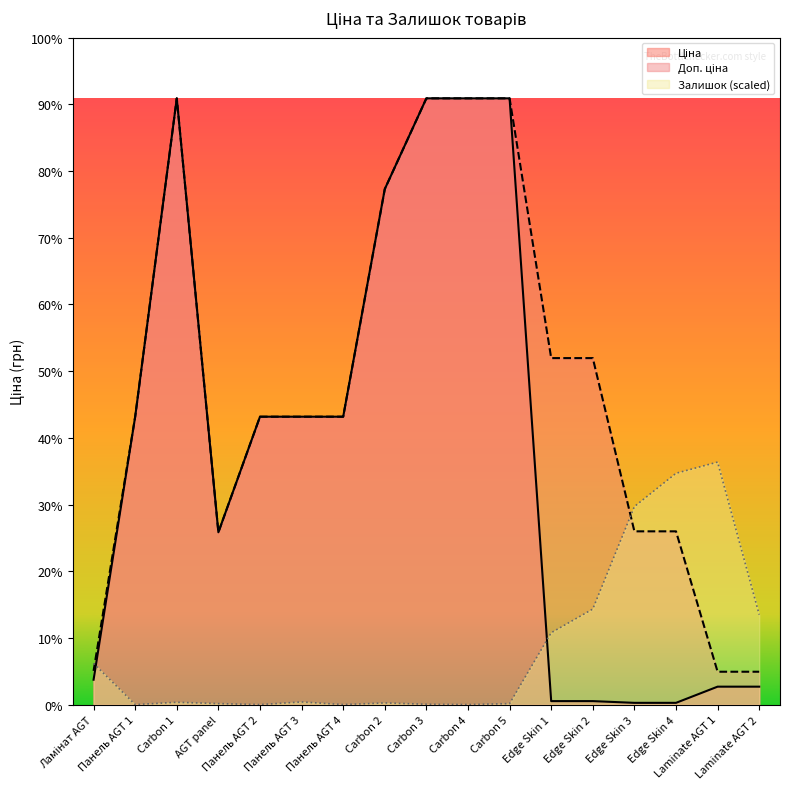

How many categories are shown in the chart?

17